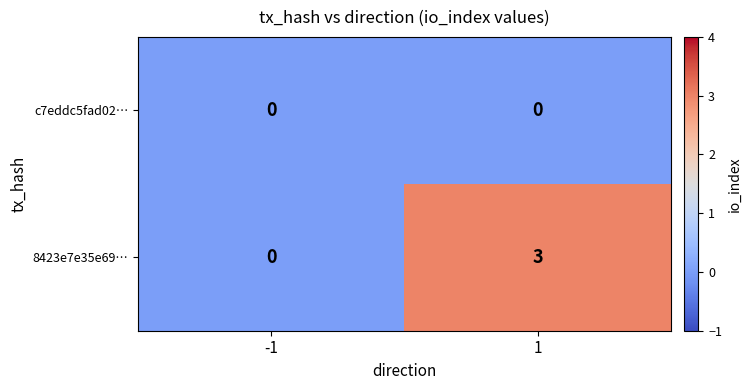

True or false: 8423e7e35e69… has a value of 3 at 1.

True